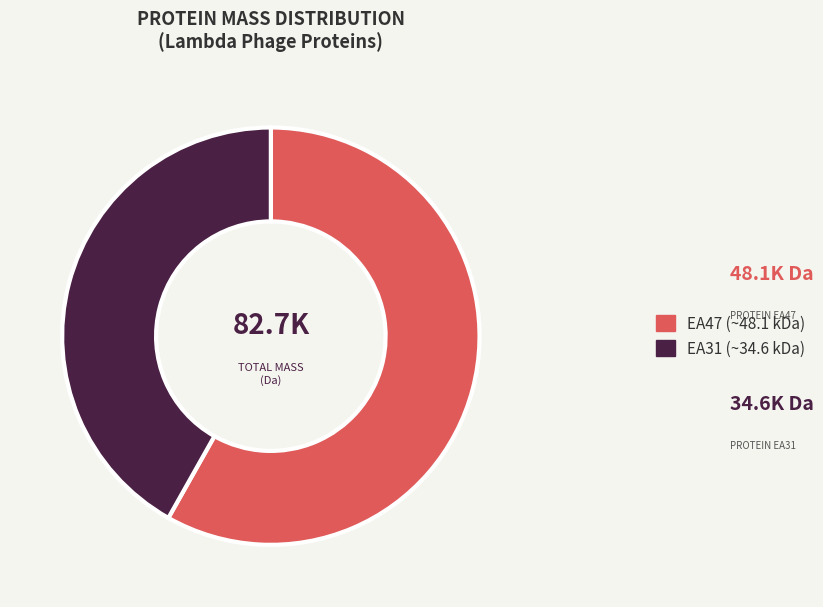

Is there any slice that represents more than half of the pie?

Yes